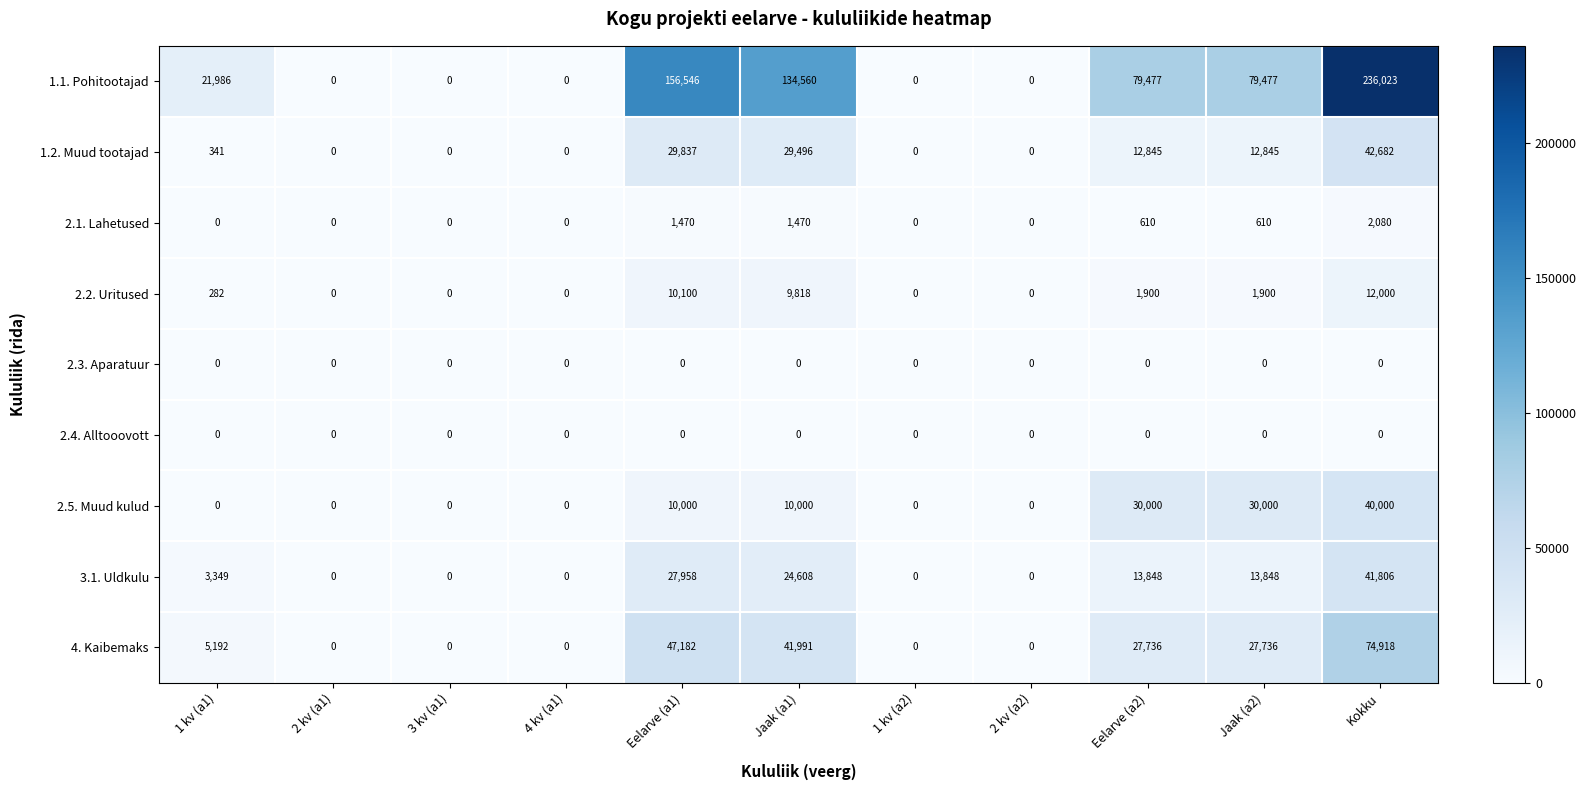

At which category is the sum across all series the highest?

Kokku